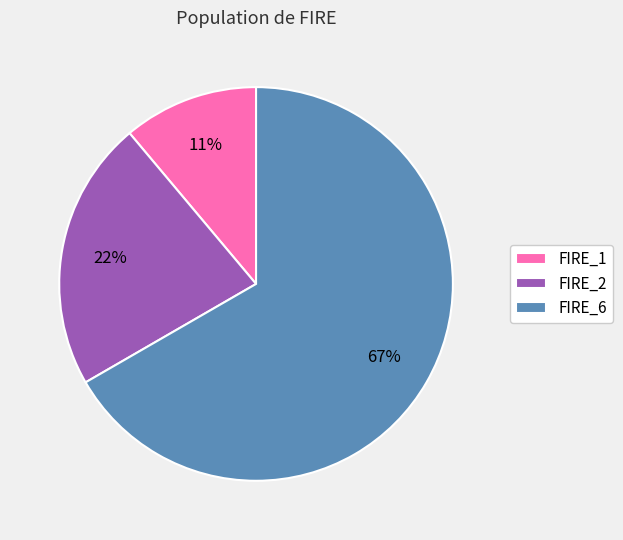

How many slices are in this pie chart?

3